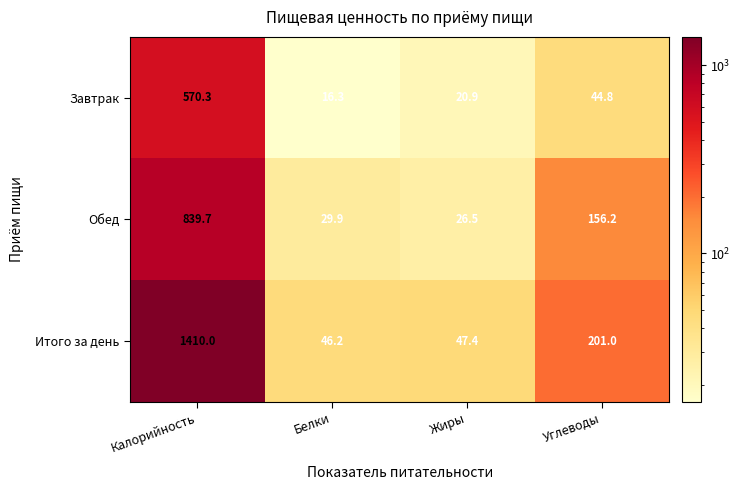

True or false: Итого за день has a value of 47.4 at Жиры.

True